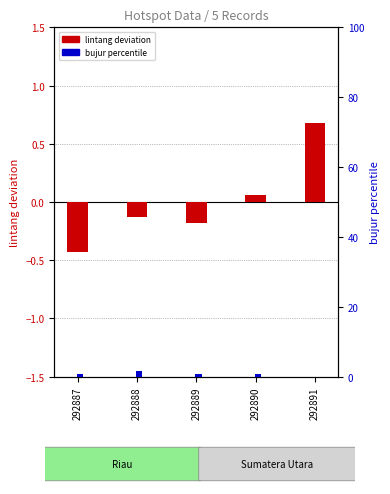

What is the difference between the highest and lowest values at 292891?

0.7